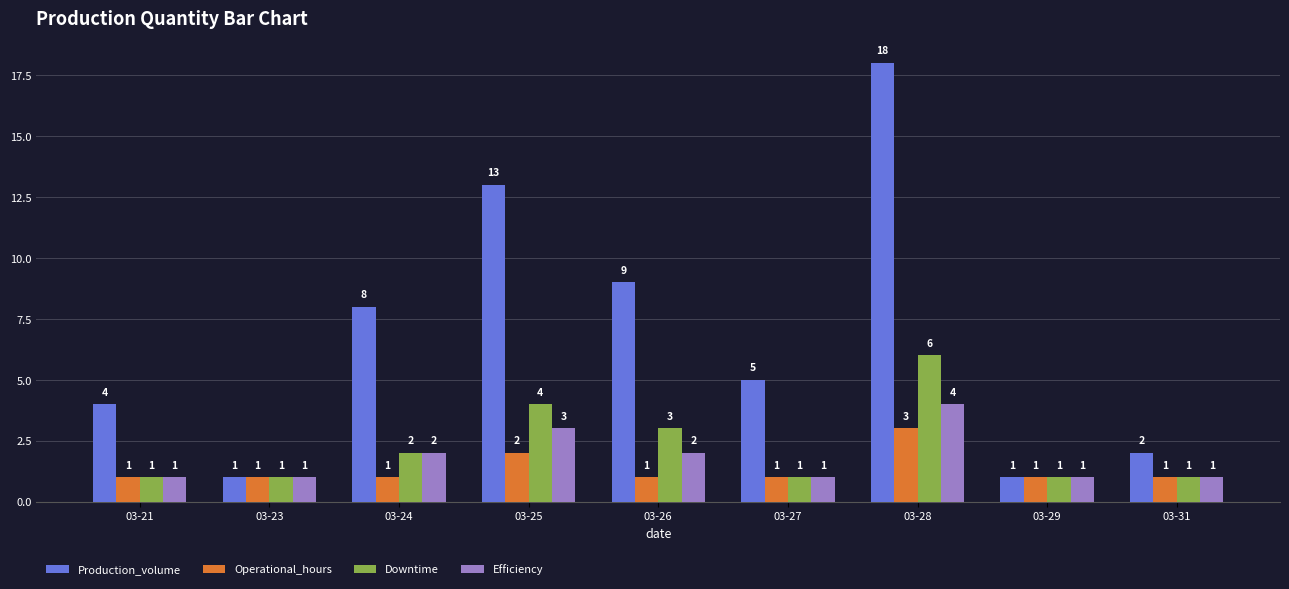

How many groups of bars are there?

9